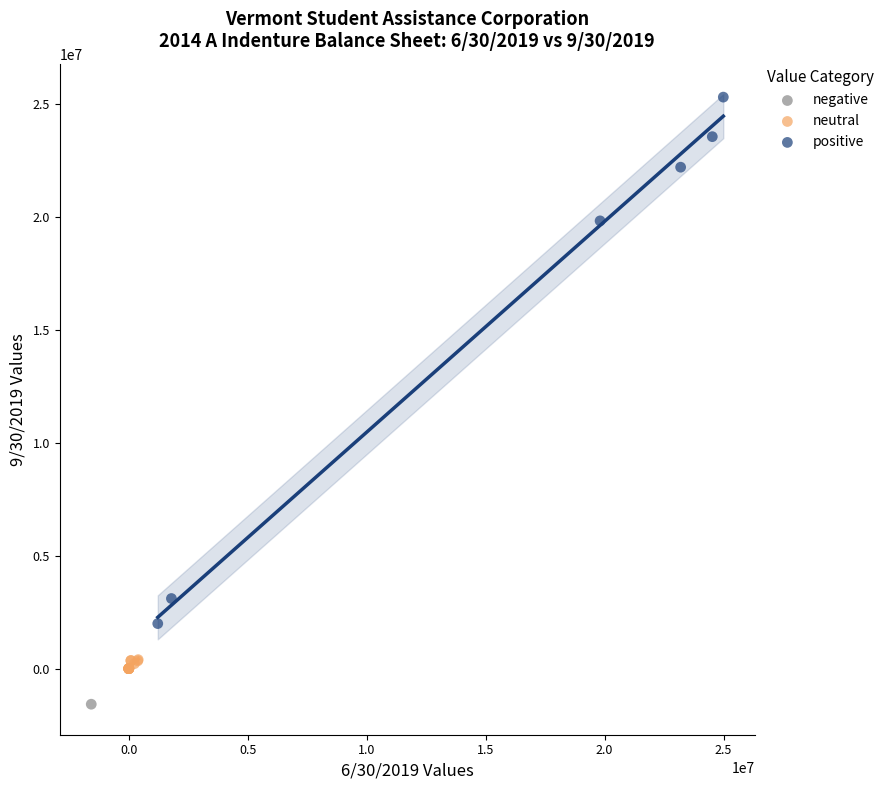

Which series reaches the maximum Y coordinate?

positive